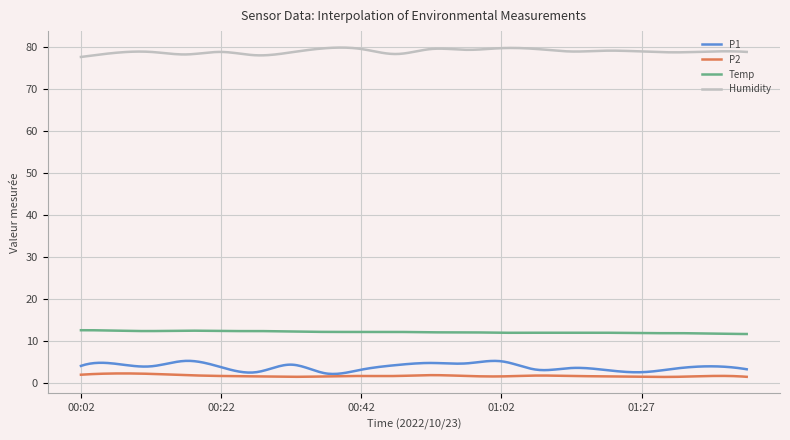

True or false: Humidity and P2 intersect in this chart.

False